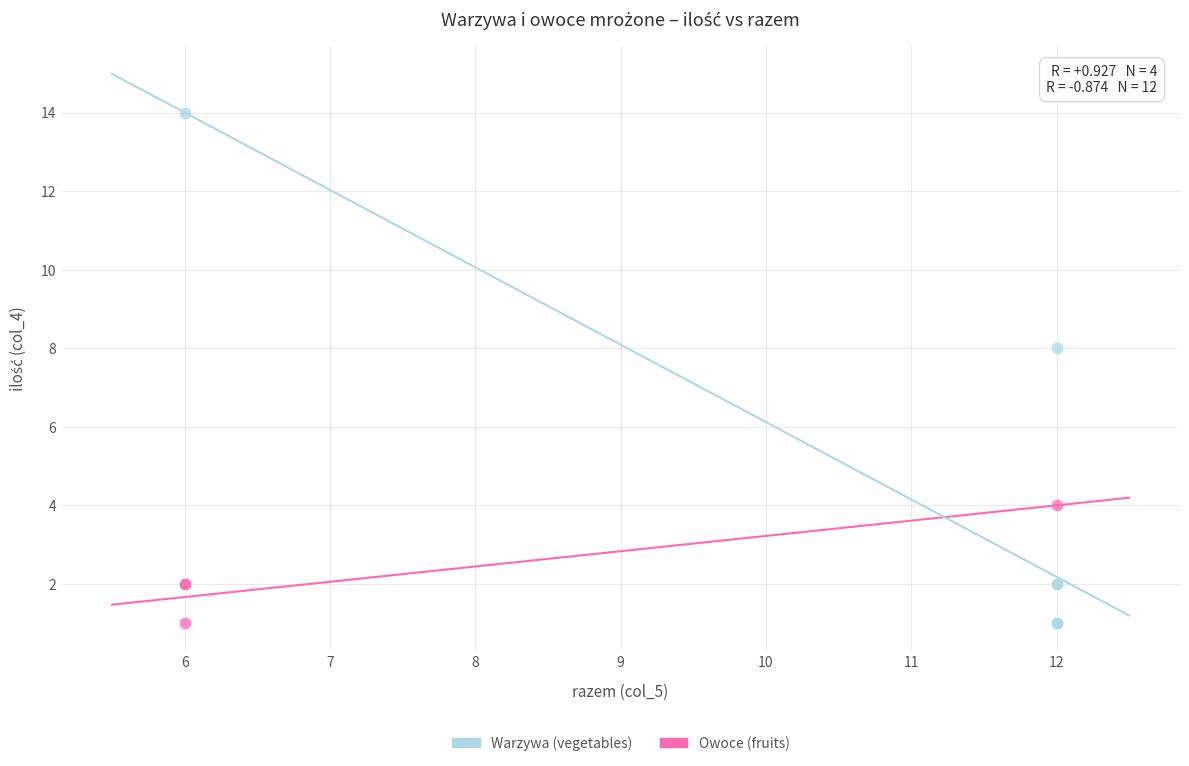

Which series reaches the maximum Y coordinate?

Warzywa (vegetables)